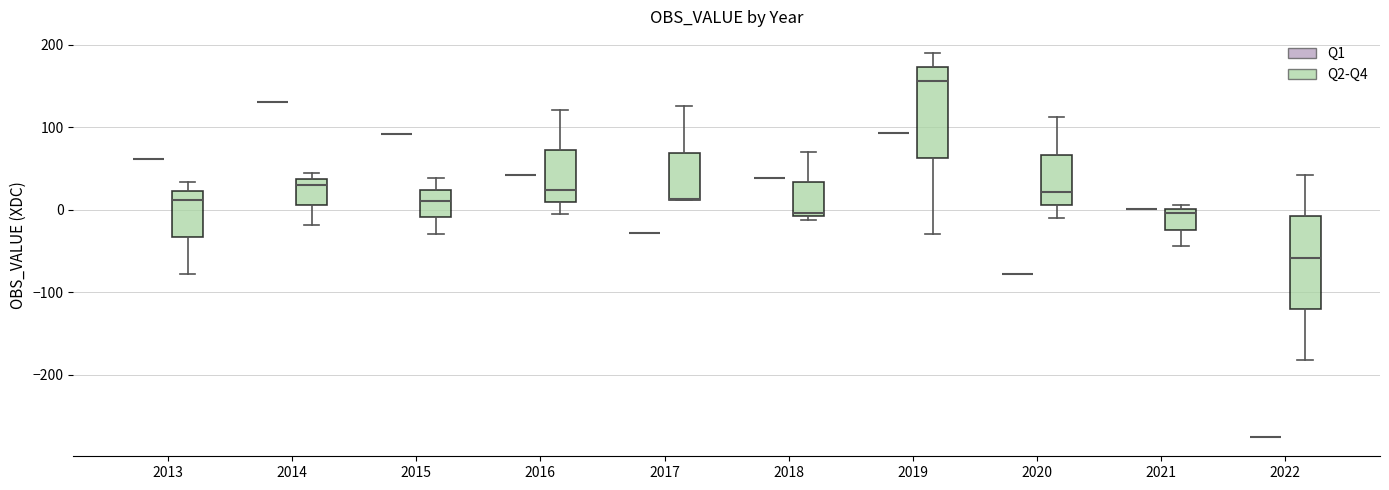

Reading left to right, transcribe this box plot: for each box, give where its median line is, the range the box spans, and where its two whiskers end, as read against the y-axis. The values are not printed on the chart, so give them approximately, as read against the axis.

2013 (Q1): box collapsed to a line at 60, whiskers 60 to 60
2013 (Q2-Q4): median 10, box -30 to 20, whiskers -80 to 30
2014 (Q1): box collapsed to a line at 130, whiskers 130 to 130
2014 (Q2-Q4): median 30, box 10 to 40, whiskers -20 to 40 (just above the box's upper edge)
2015 (Q1): box collapsed to a line at 90, whiskers 90 to 90
2015 (Q2-Q4): median 10, box -10 to 20, whiskers -30 to 40
2016 (Q1): box collapsed to a line at 40, whiskers 40 to 40
2016 (Q2-Q4): median 20, box 10 to 70, whiskers 0 to 120
2017 (Q1): box collapsed to a line at -30, whiskers -30 to -30
2017 (Q2-Q4): median 10 (drawn on the box's lower edge), box 10 to 70, whiskers 10 to 130
2018 (Q1): box collapsed to a line at 40, whiskers 40 to 40
2018 (Q2-Q4): median 0, box -10 to 30, whiskers -10 (just below the box's lower edge) to 70
2019 (Q1): box collapsed to a line at 90, whiskers 90 to 90
2019 (Q2-Q4): median 160, box 60 to 170, whiskers -30 to 190
2020 (Q1): box collapsed to a line at -80, whiskers -80 to -80
2020 (Q2-Q4): median 20, box 10 to 70, whiskers -10 to 110
2021 (Q1): box collapsed to a line at 0, whiskers 0 to 0
2021 (Q2-Q4): median 0 (just below the box's upper edge), box -20 to 0, whiskers -40 to 10
2022 (Q1): box collapsed to a line at -280, whiskers -280 to -280
2022 (Q2-Q4): median -60, box -120 to -10, whiskers -180 to 40